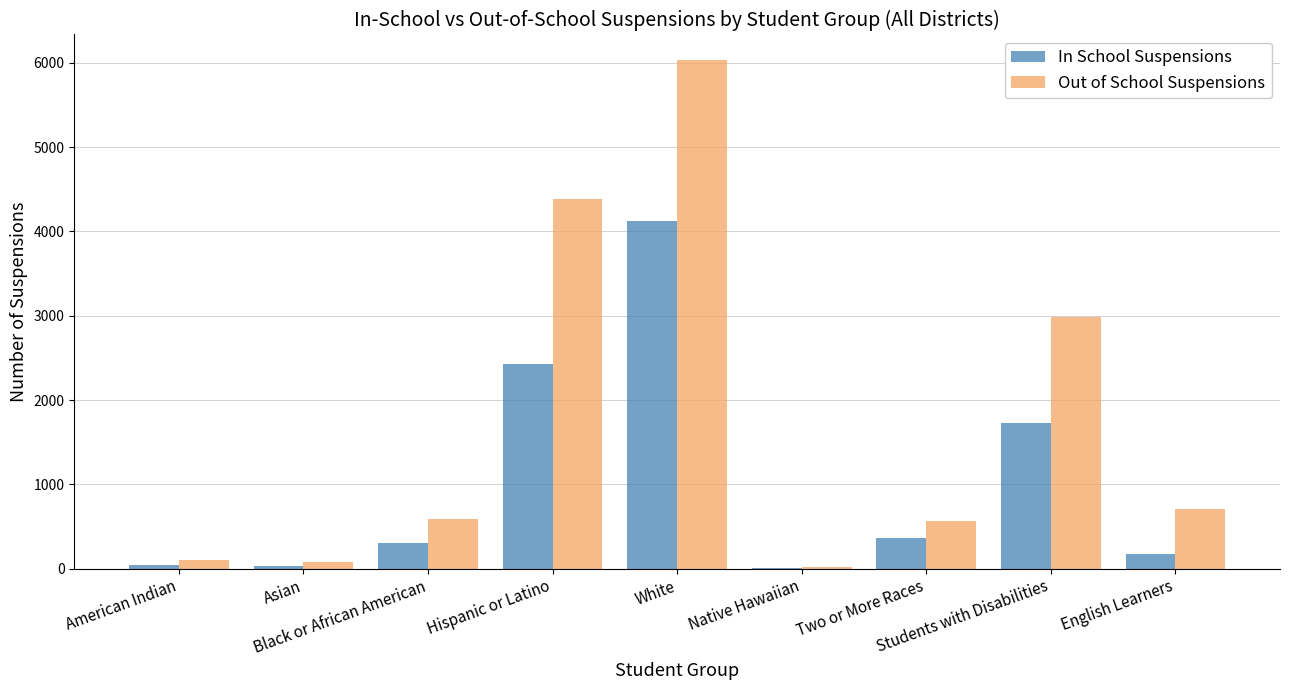

Which series has the widest spread of values?

Out of School Suspensions